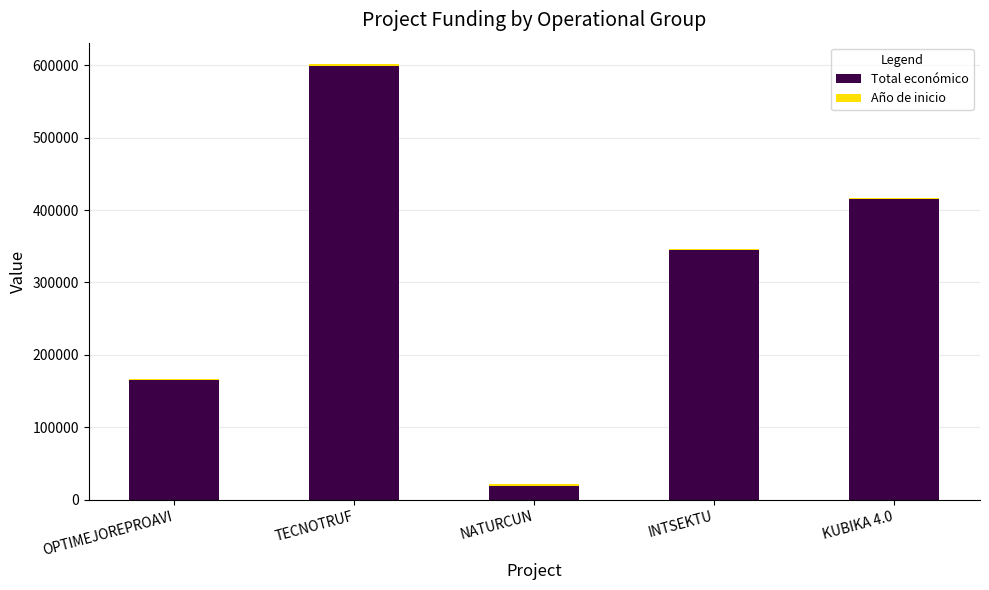

The value of Total económico at KUBIKA 4.0 is 414788. True or false?

True